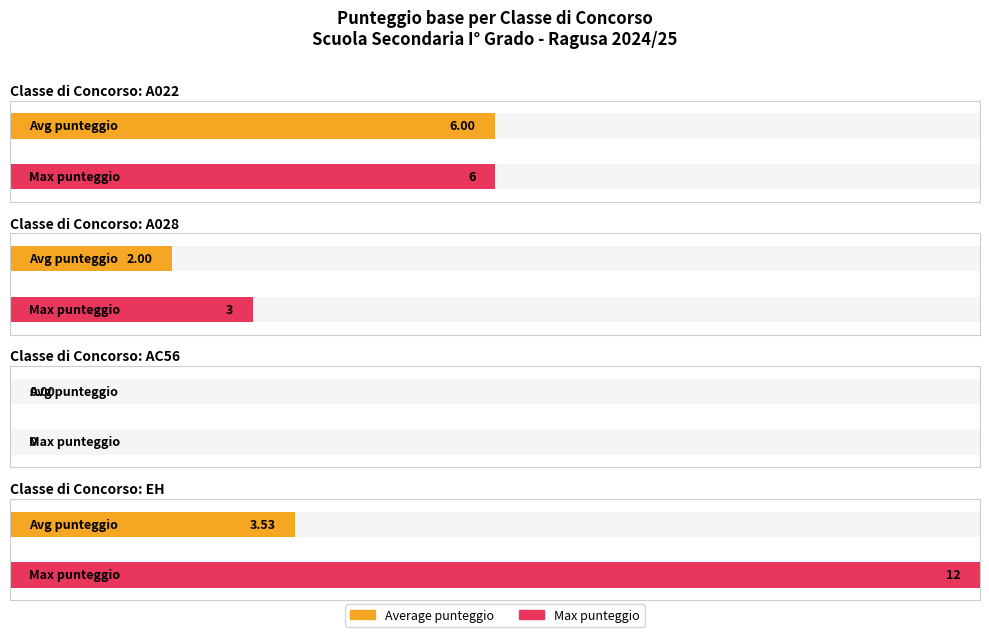

Between SCALA ANNAMARIA (EH) and CASTELLO IVANA (A028), which is larger?

SCALA ANNAMARIA (EH)